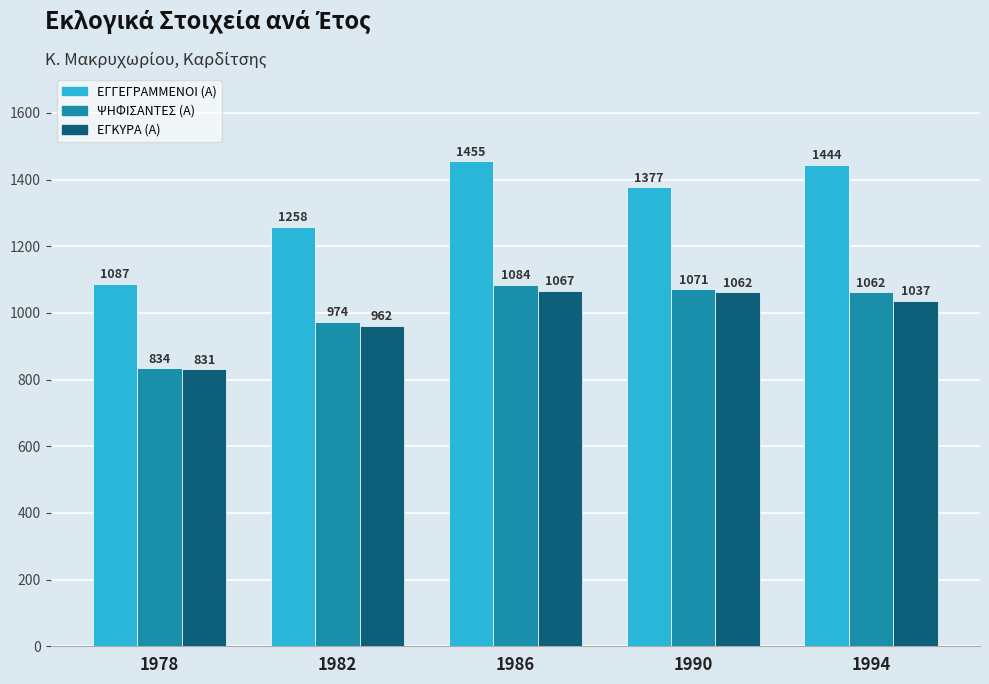

Reading left to right, list all the values displayed in this chart.

ΕΓΓΕΓΡΑΜΜΕΝΟΙ (Α): 1087	1258	1455	1377	1444
ΨΗΦΙΣΑΝΤΕΣ (Α): 834	974	1084	1071	1062
ΕΓΚΥΡΑ (Α): 831	962	1067	1062	1037